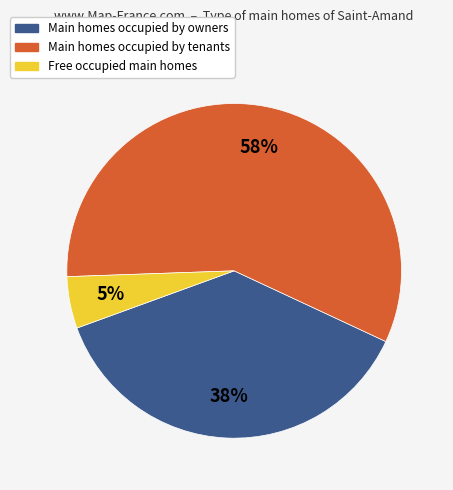

To the nearest percent, what is the average slice percentage?

33%